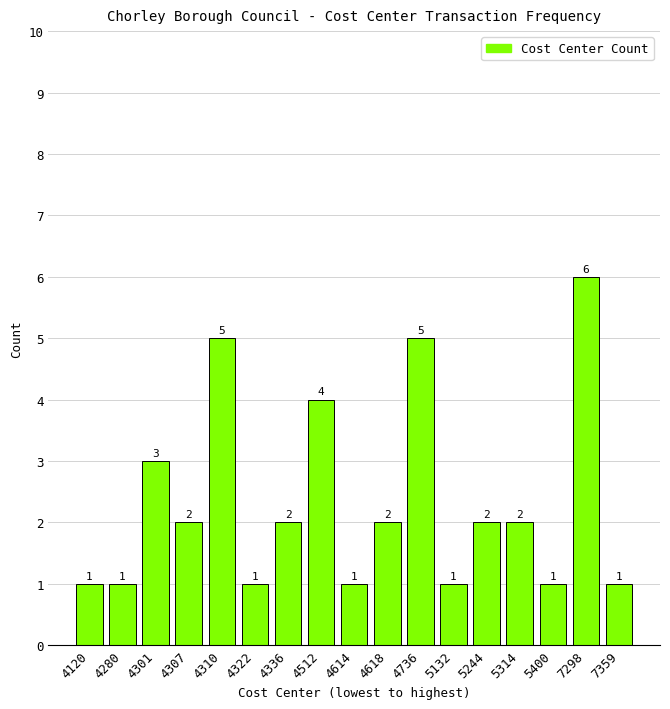

Reading left to right, transcribe all the data shown in this chart.

4120=1	4280=1	4301=3	4307=2	4310=5	4322=1	4336=2	4512=4	4614=1	4618=2	4736=5	5132=1	5244=2	5314=2	5400=1	7298=6	7359=1